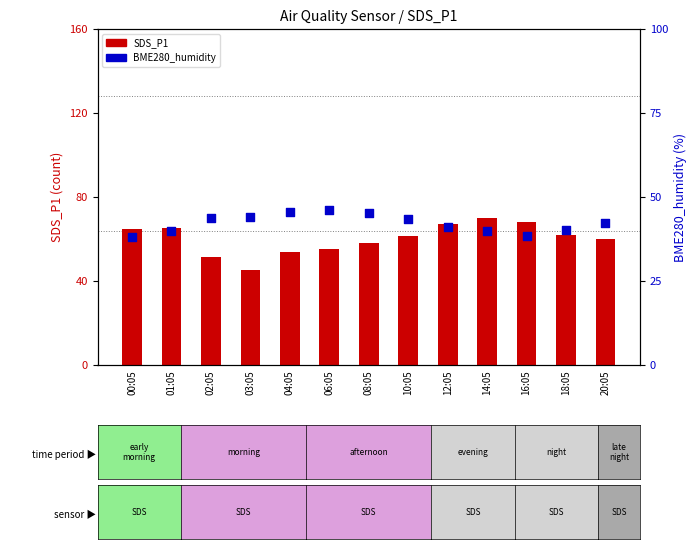

What is the total value across all series at 20:05?

102.1